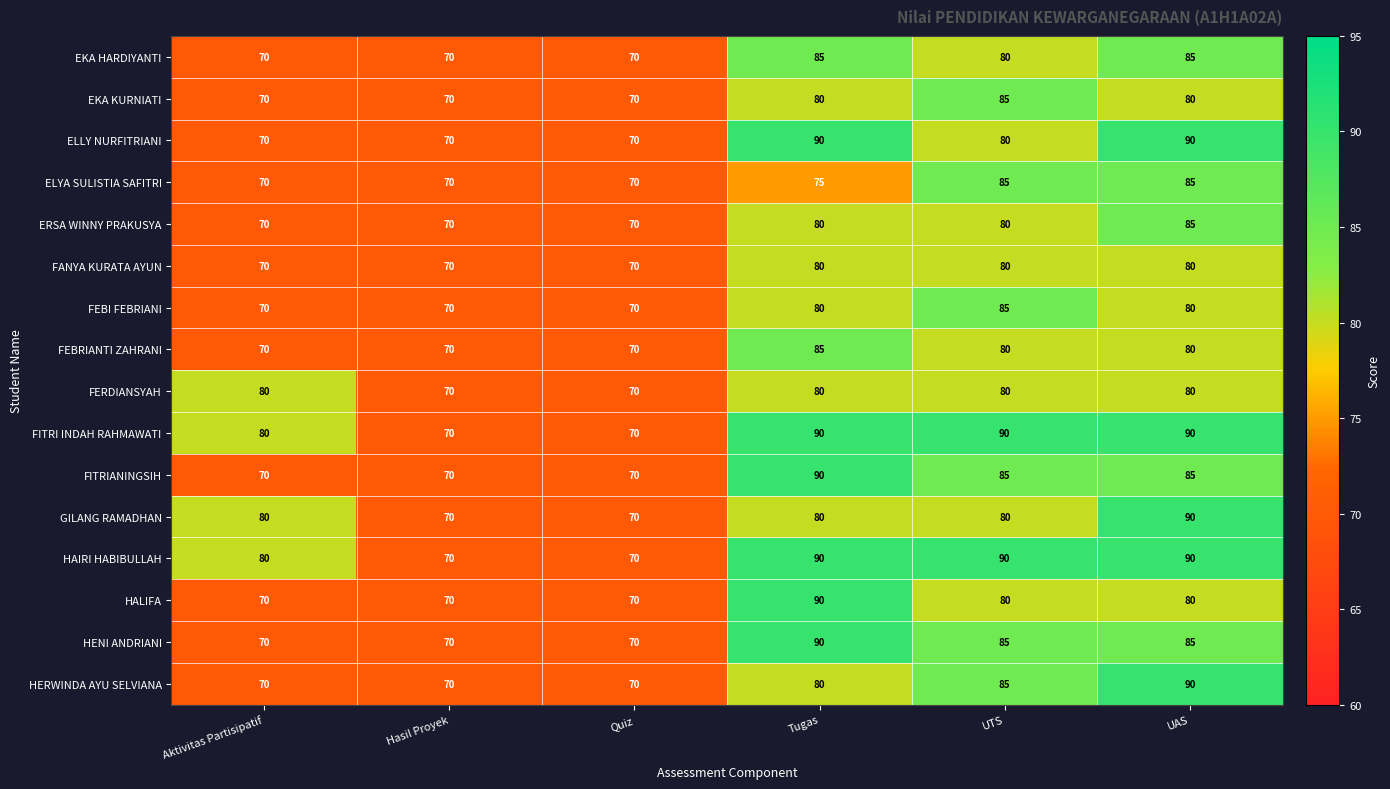

What is the greatest value displayed?

90